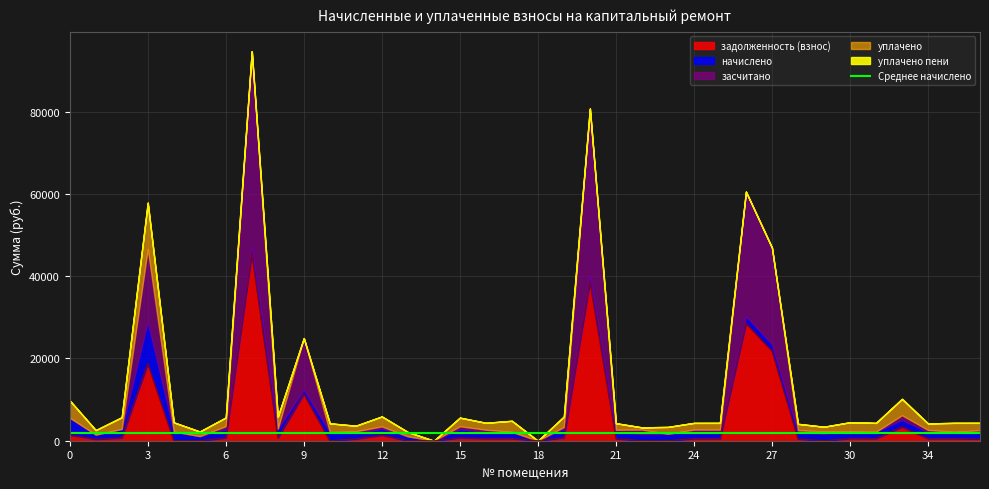

Count the number of categories in the chart.

36